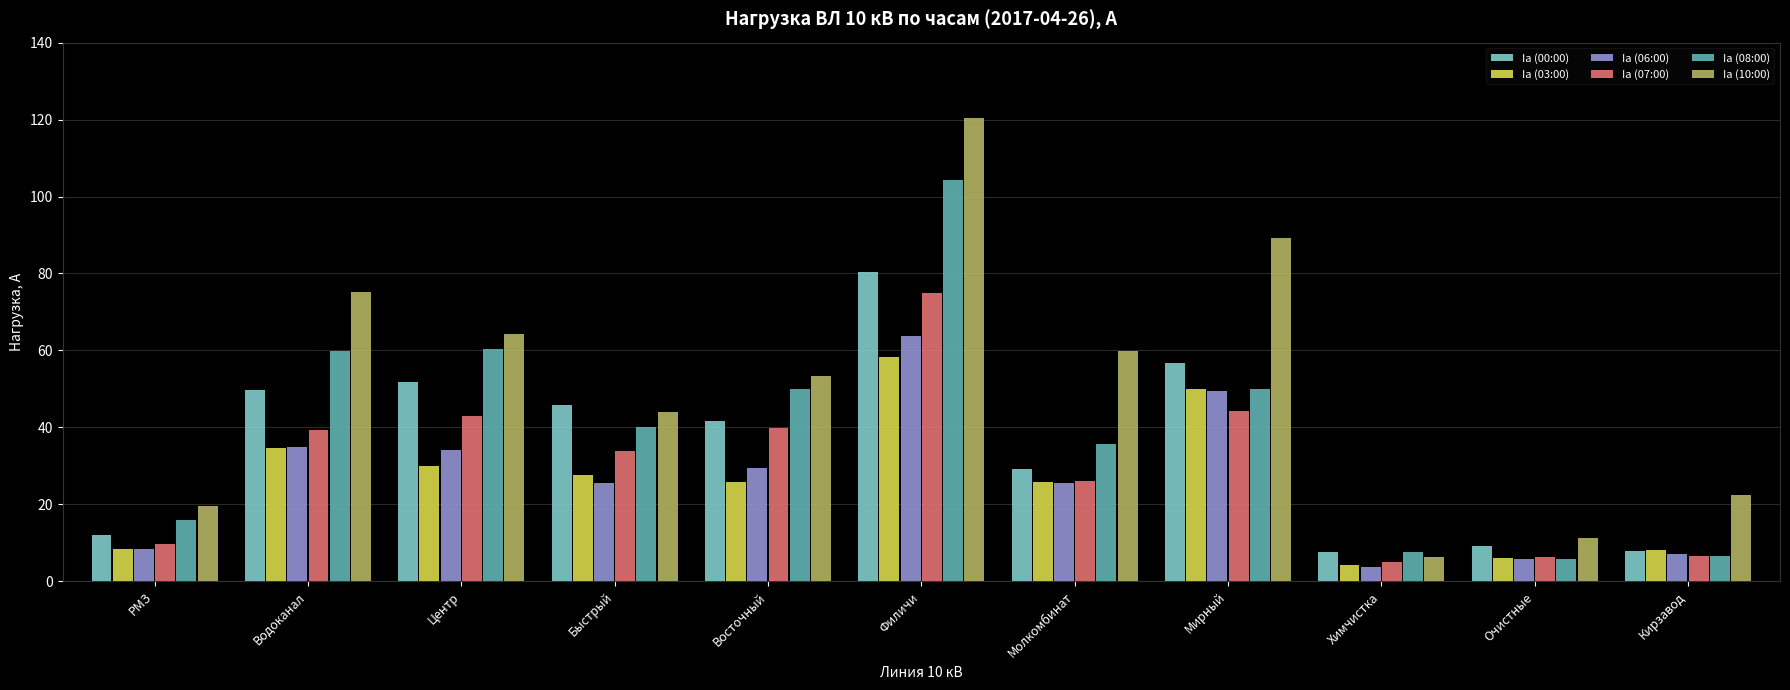

Which series changed the most between РМЗ and Молкомбинат?

Ia (10:00)